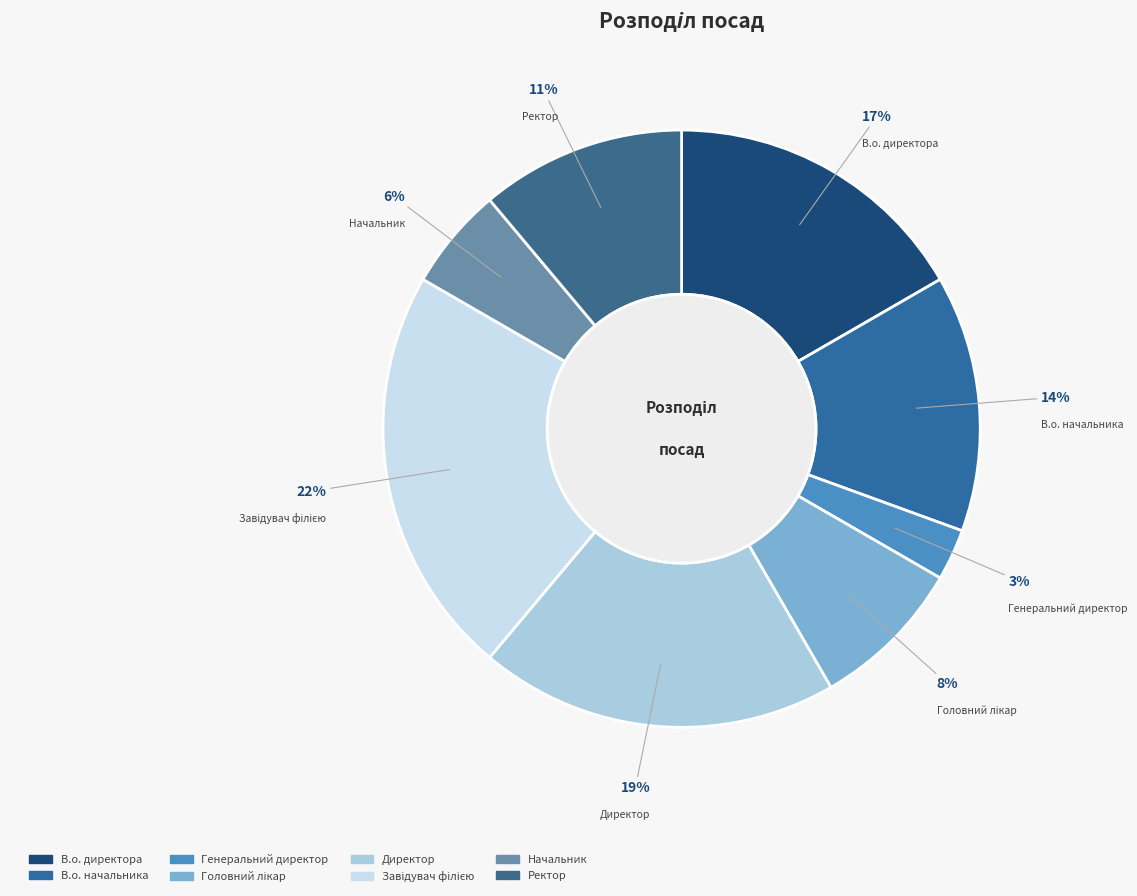

To the nearest percent, what portion does Директор represent?

19%